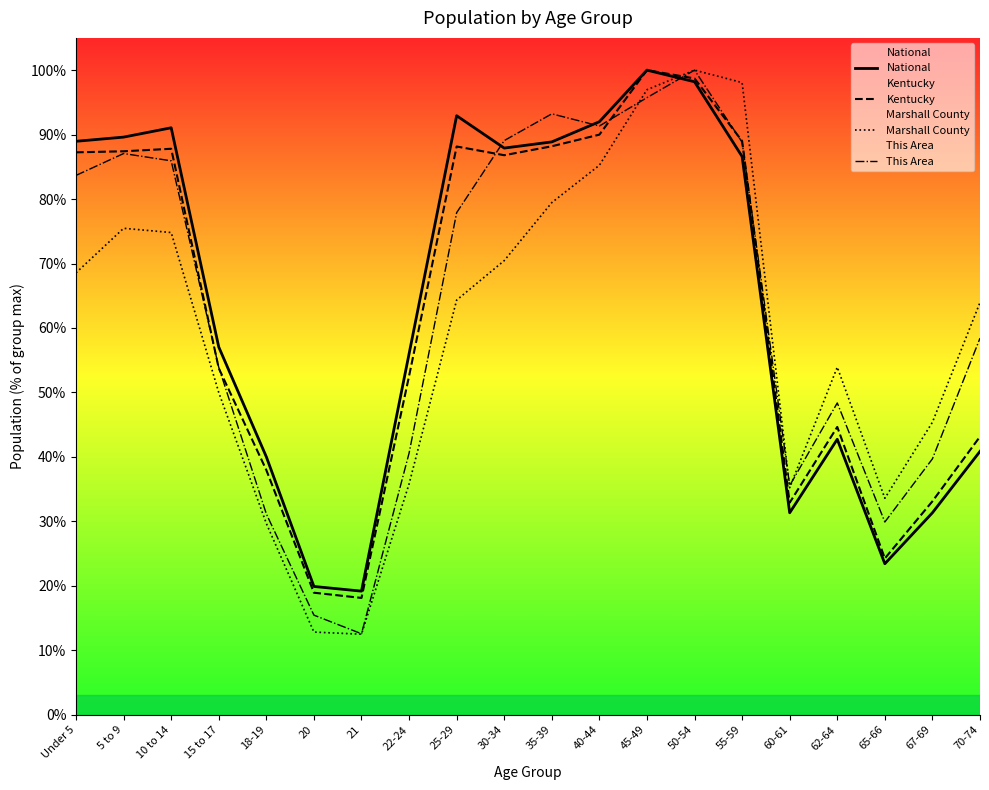

What is the average value of the Marshall County series?

59.3